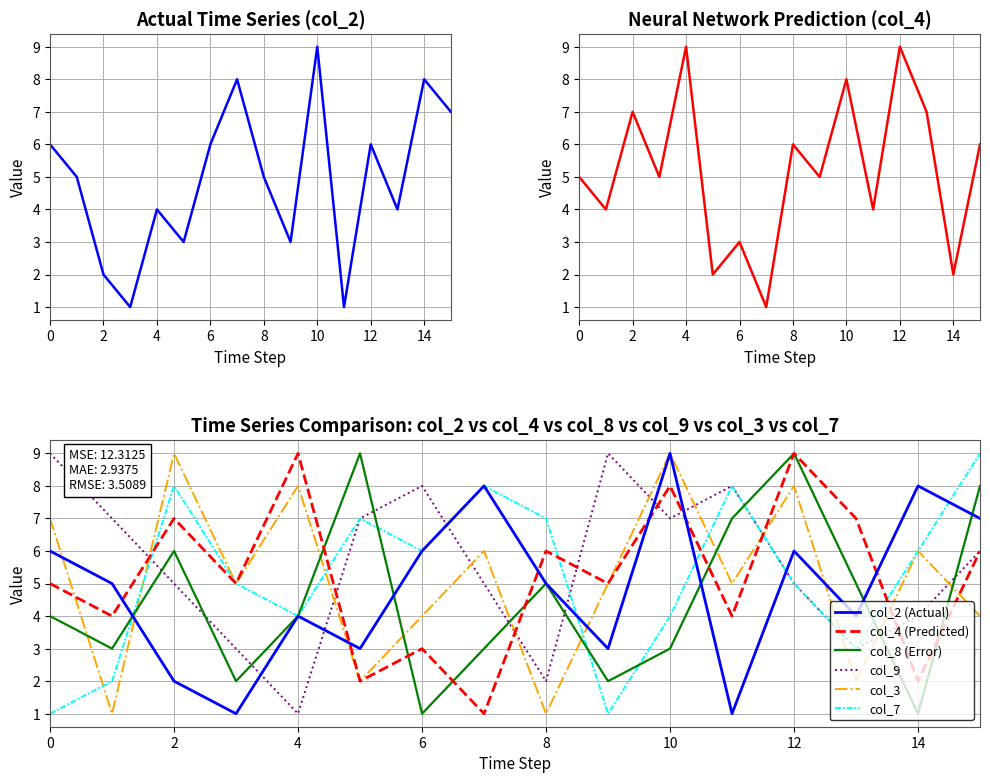

True or false: col_4 (Predicted) and col_2 (Actual) cross at least once.

True